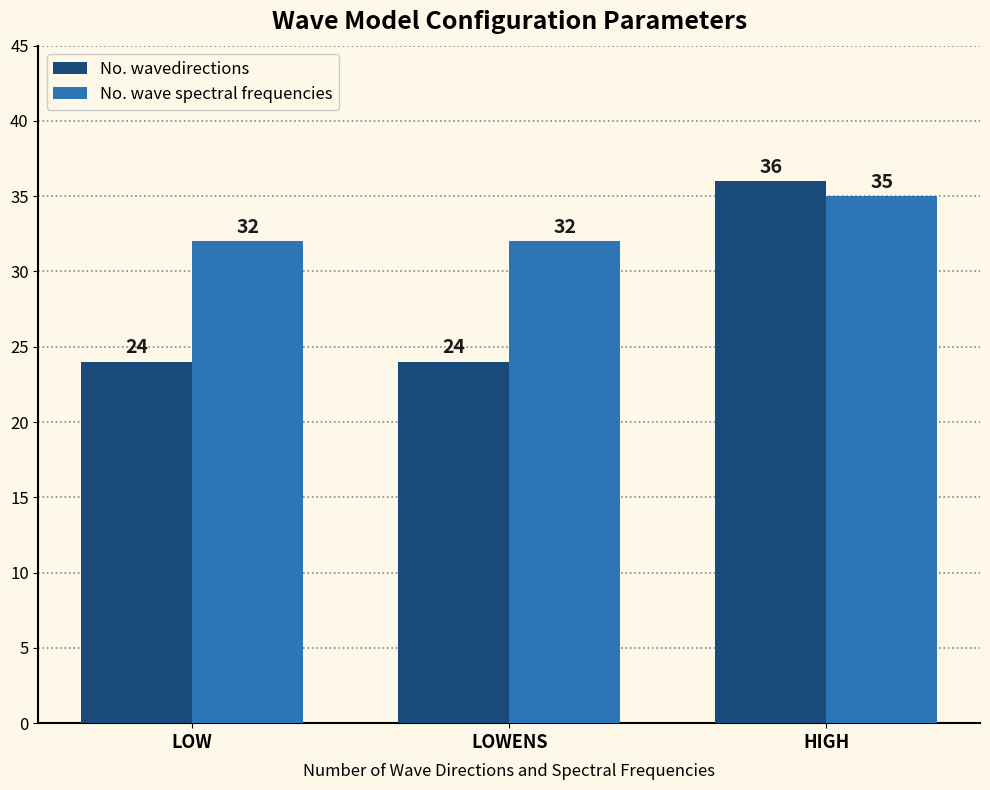

Read the No. wave spectral frequencies value at LOW.

32